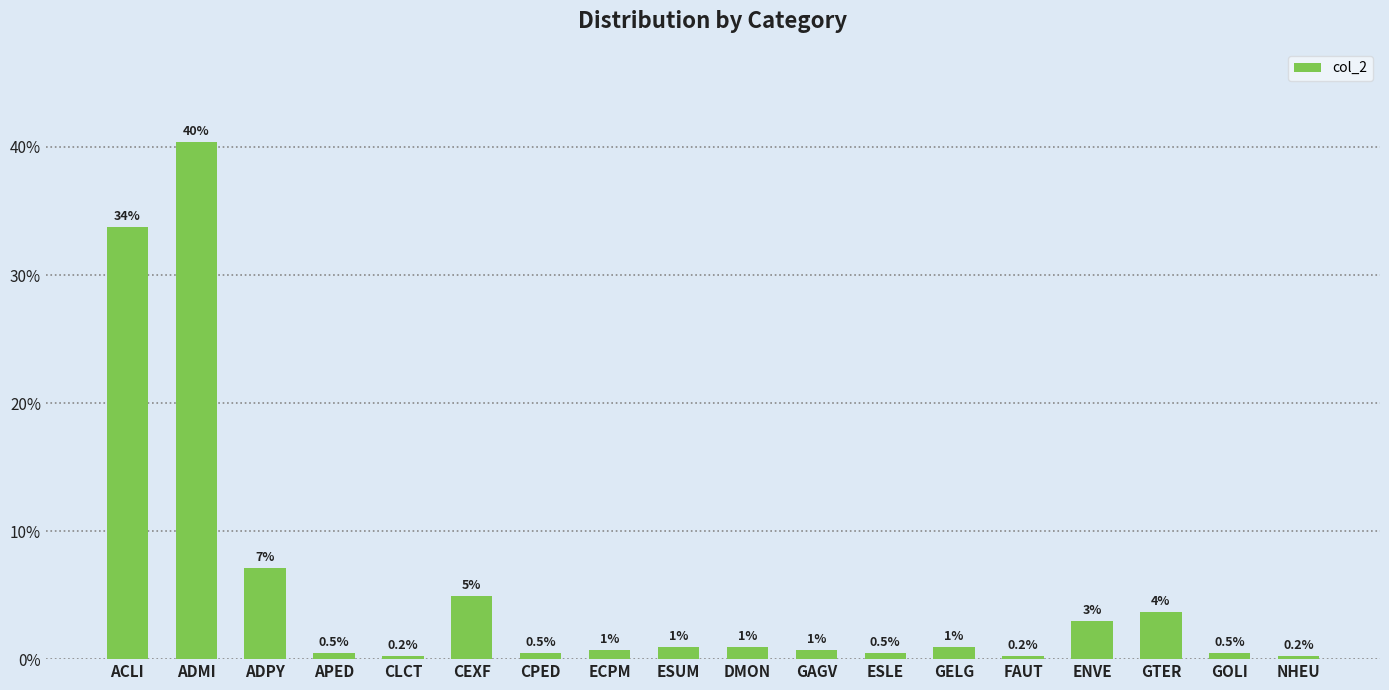

What is the change in value from GAGV to GELG?

+0.2